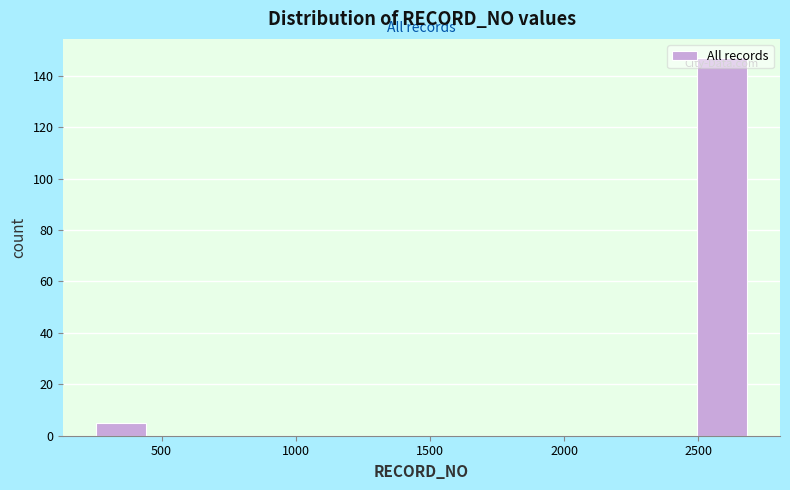

Which range on the x-axis has the tallest bar?

2500 to 2700